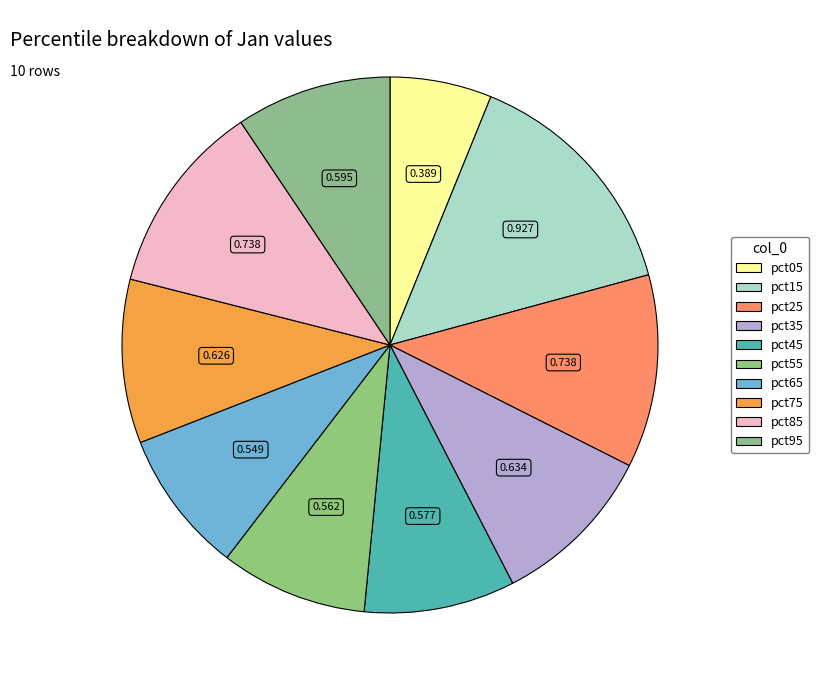

How many segments does this pie chart have?

10